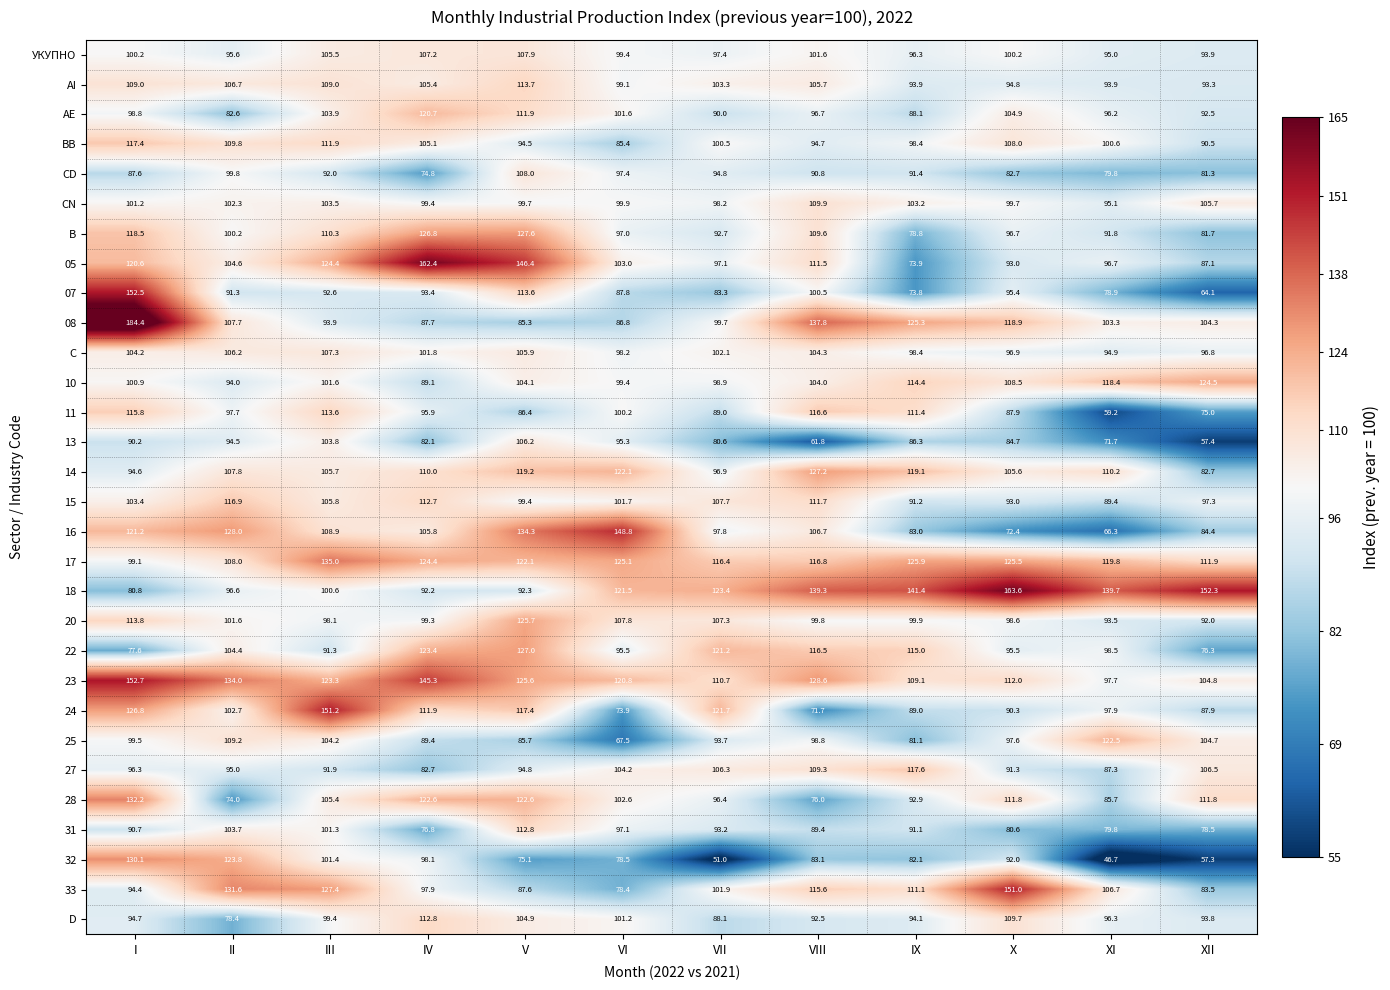

Which series has the largest total across all categories?

23